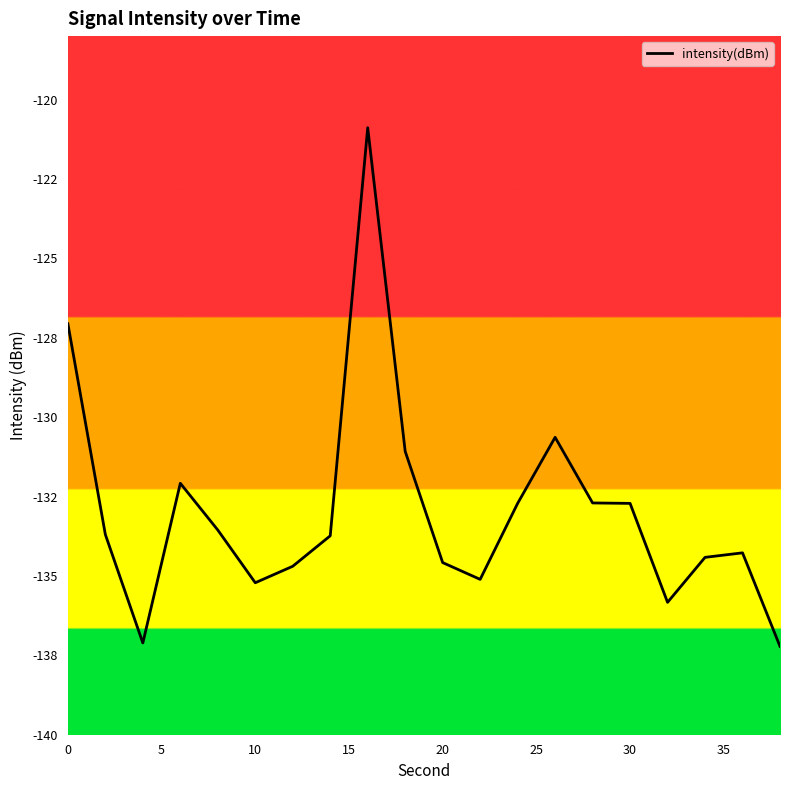

Does the chart have visible grid lines?

No